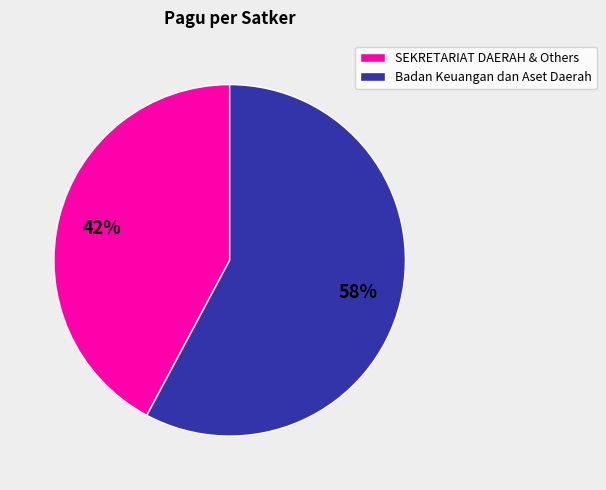

To the nearest percent, what is the average slice percentage?

50%